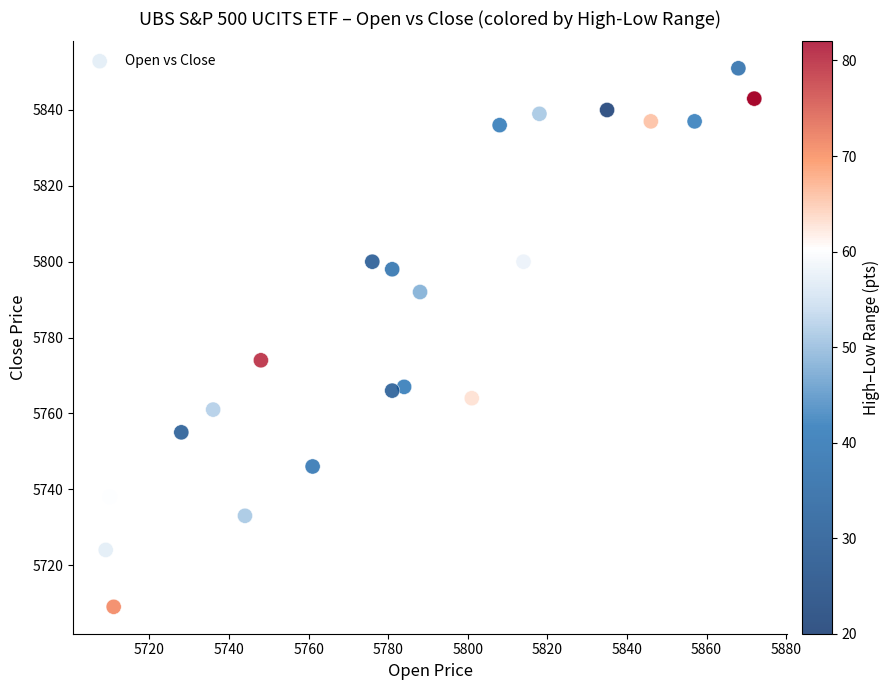

What Y value in the scatter plot is closest to 5780?

5774